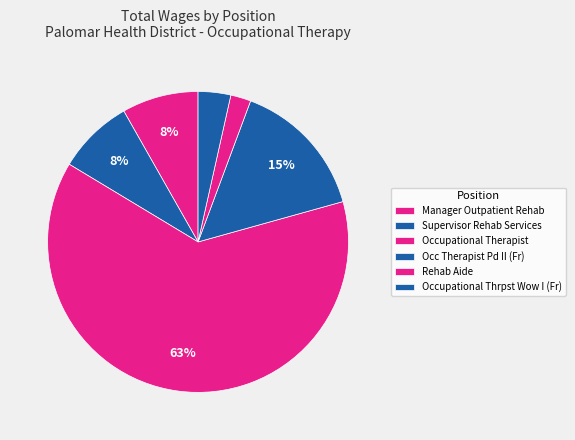

Count the number of slices in the pie.

6